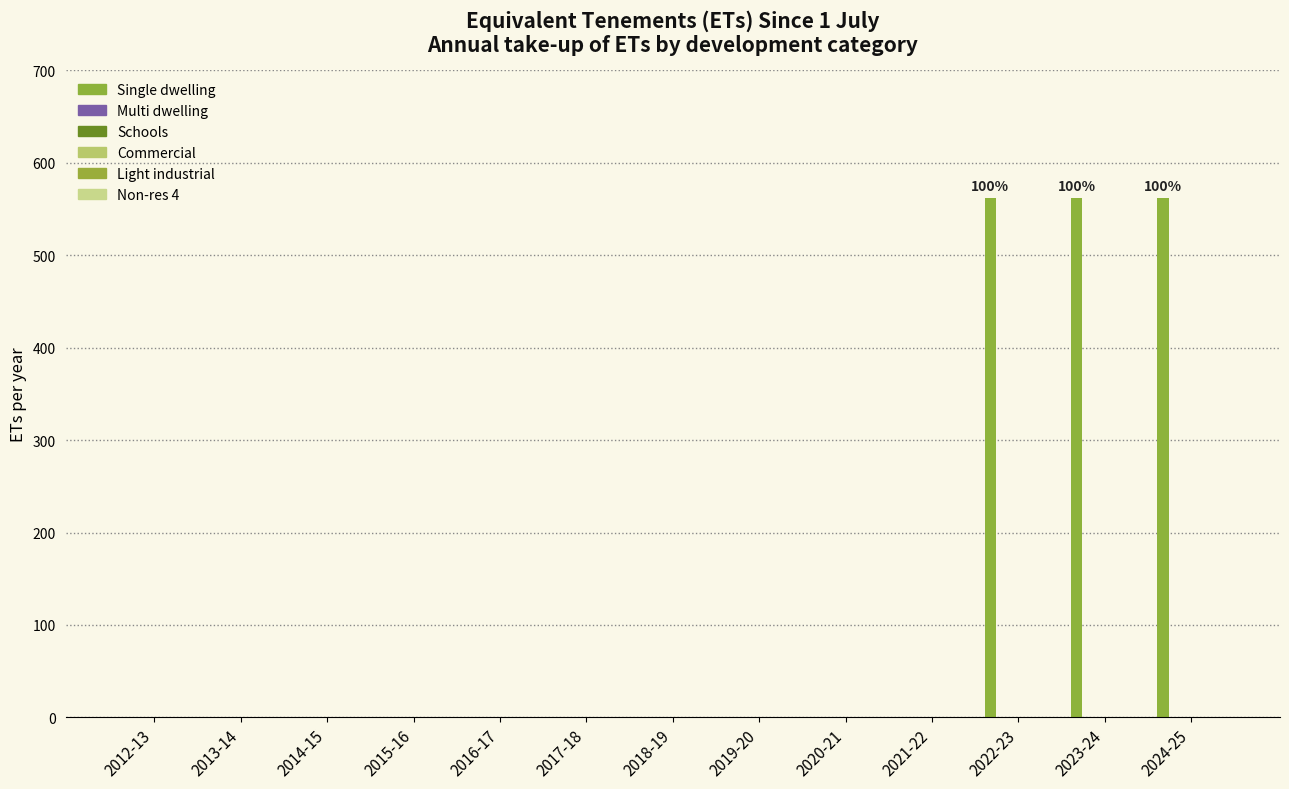

At which category does the chart reach its peak across all series?

2022-23